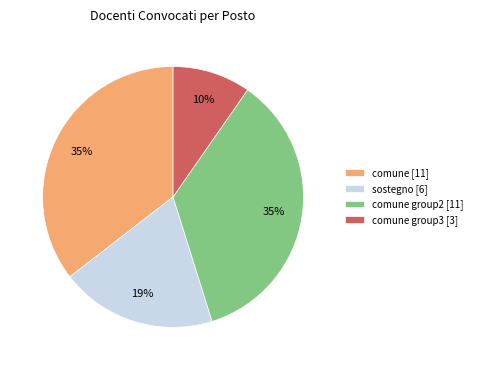

Do sostegno [6] and comune group2 [11] together represent more than half of the pie?

Yes